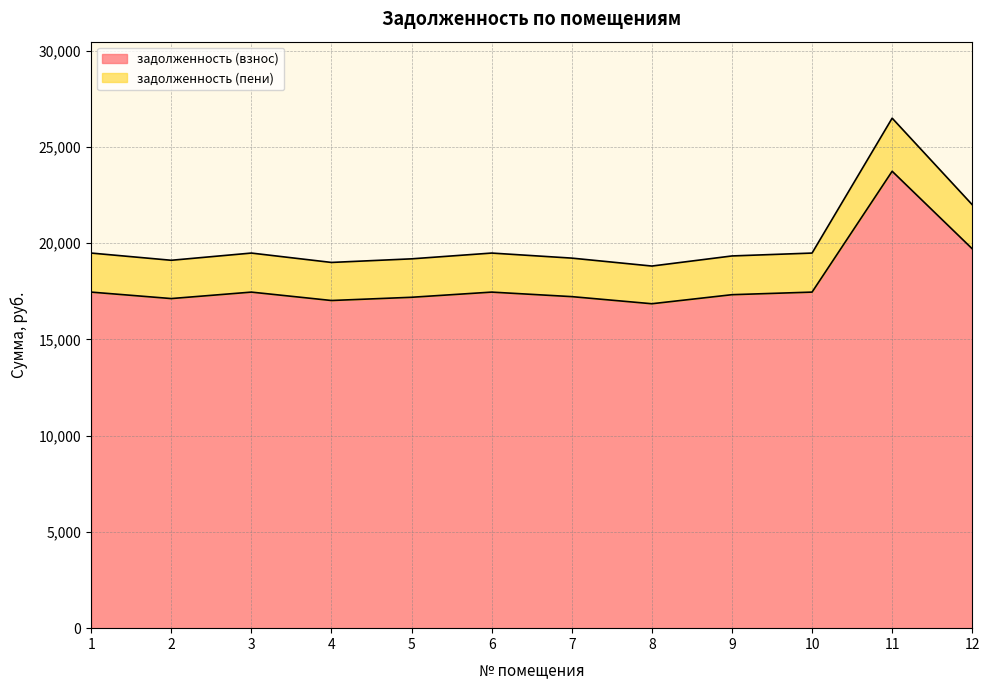

At how many categories does at least one series exceed 25020?

1